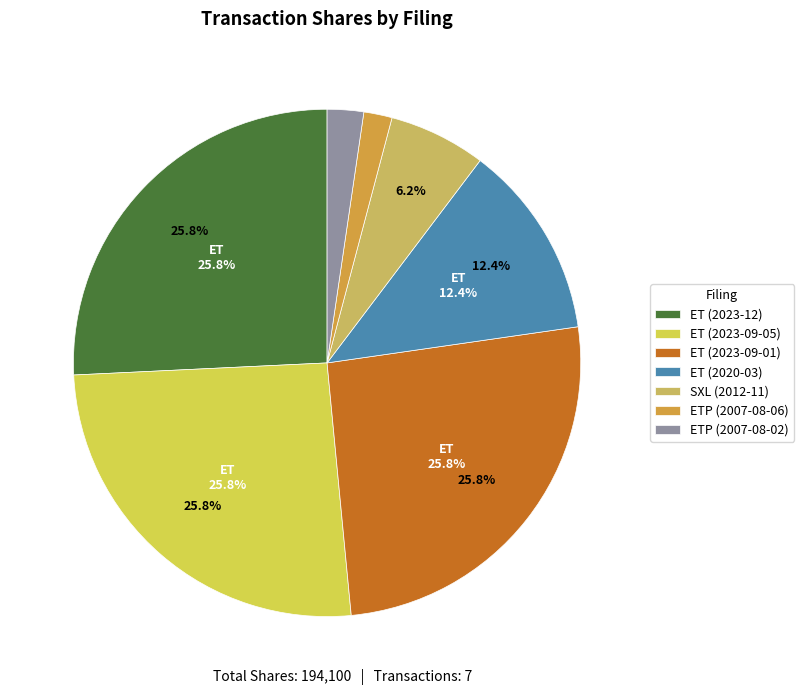

To the nearest percent, what percentage of the pie is ET (2023-09-01)?

26%